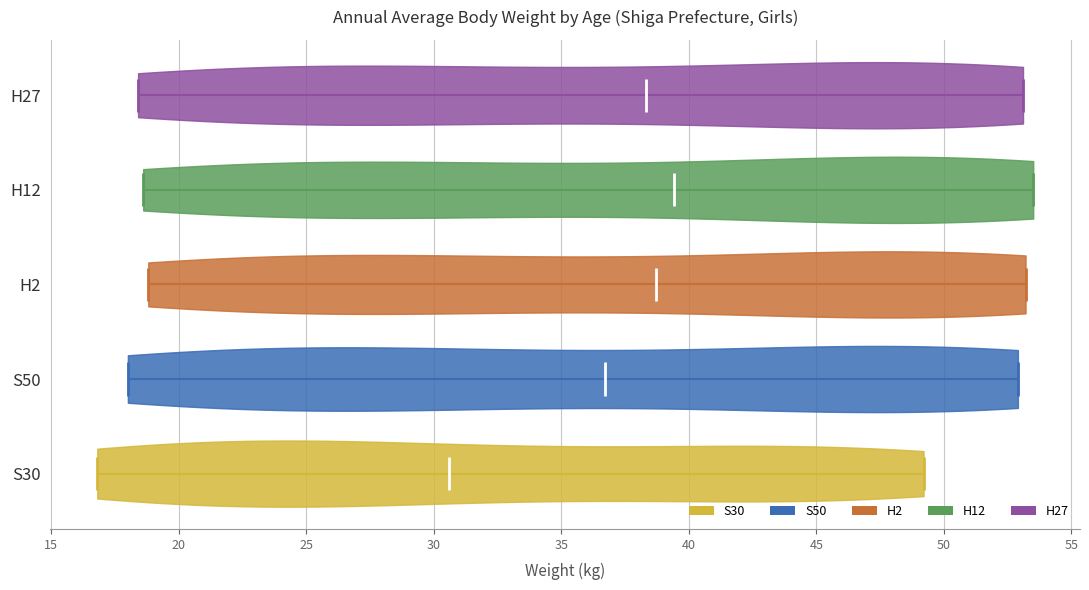

Reading bottom to top, read every violin against the x-axis: where its median line is, and the lowest and highest points it reaches. The values are not printed on the chart, so give them approximately, as read against the axis.

S30: median line 30.5, lowest point 17.0, highest point 49.0
S50: median line 36.5, lowest point 18.0, highest point 53.0
H2: median line 38.5, lowest point 19.0, highest point 53.0
H12: median line 39.5, lowest point 18.5, highest point 53.5
H27: median line 38.5, lowest point 18.5, highest point 53.0